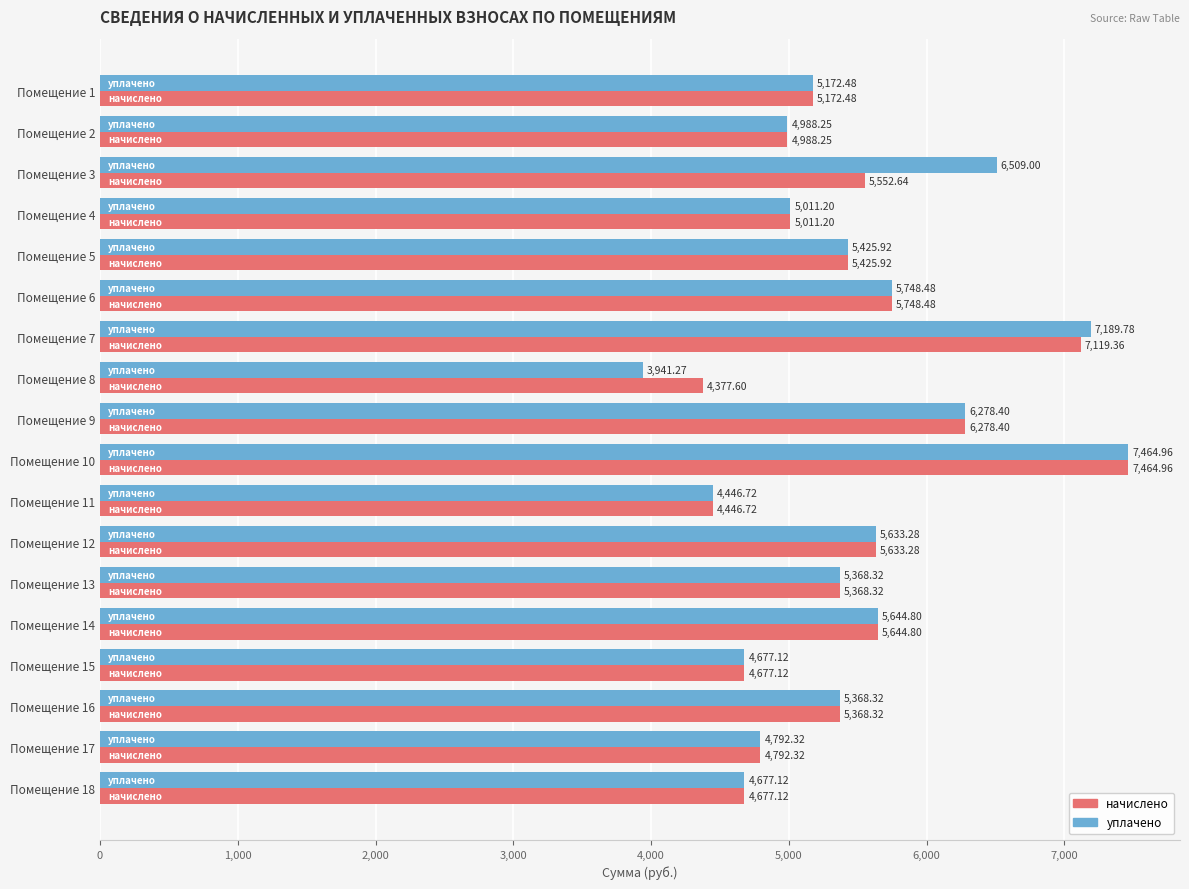

Which series has the widest spread of values?

уплачено